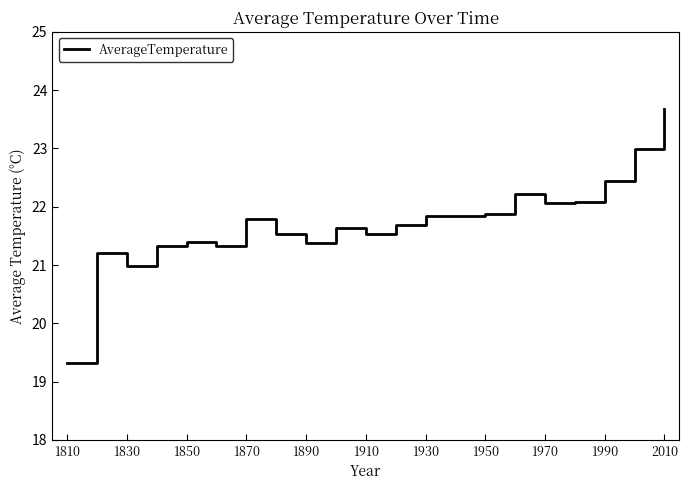

What is the smallest value displayed?

19.3